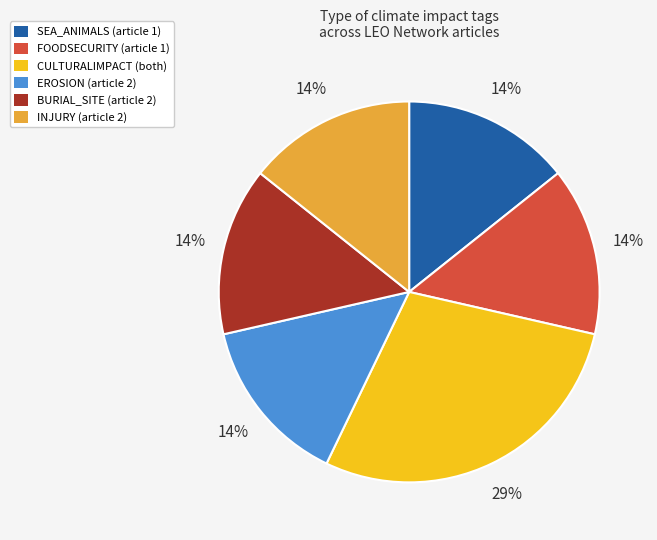

What percentage is the BURIAL_SITE (article 2) slice, to the nearest percent?

14%